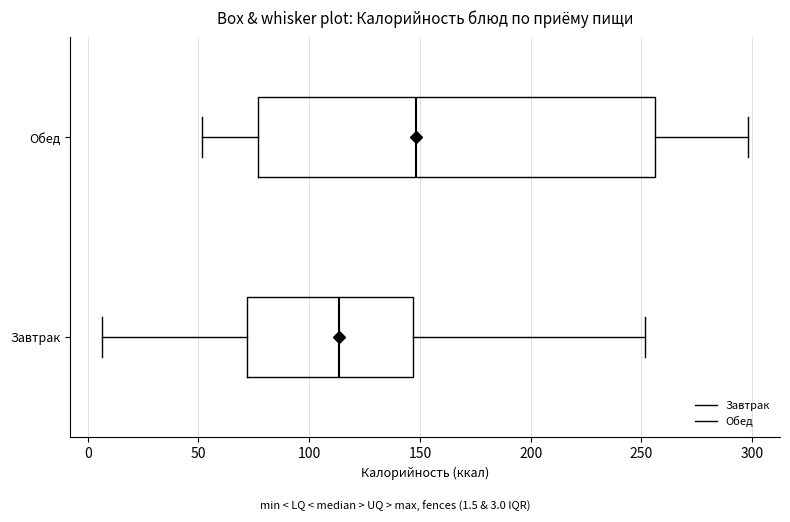

Comparing the boxes themselves (not the whiskers), which one is the widest?

Обед